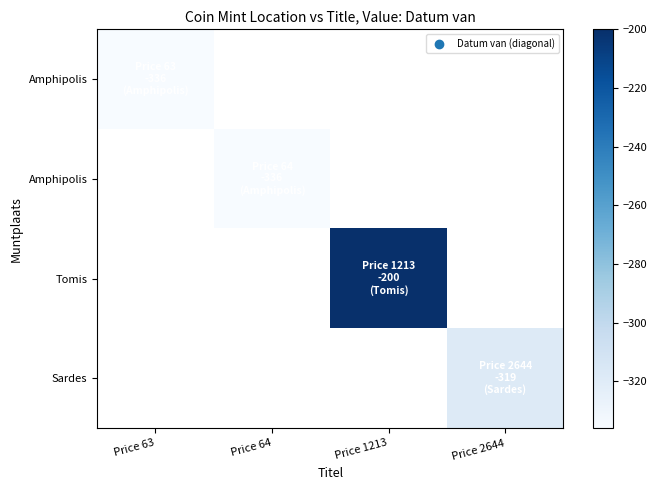

How many data points does each series have?

4